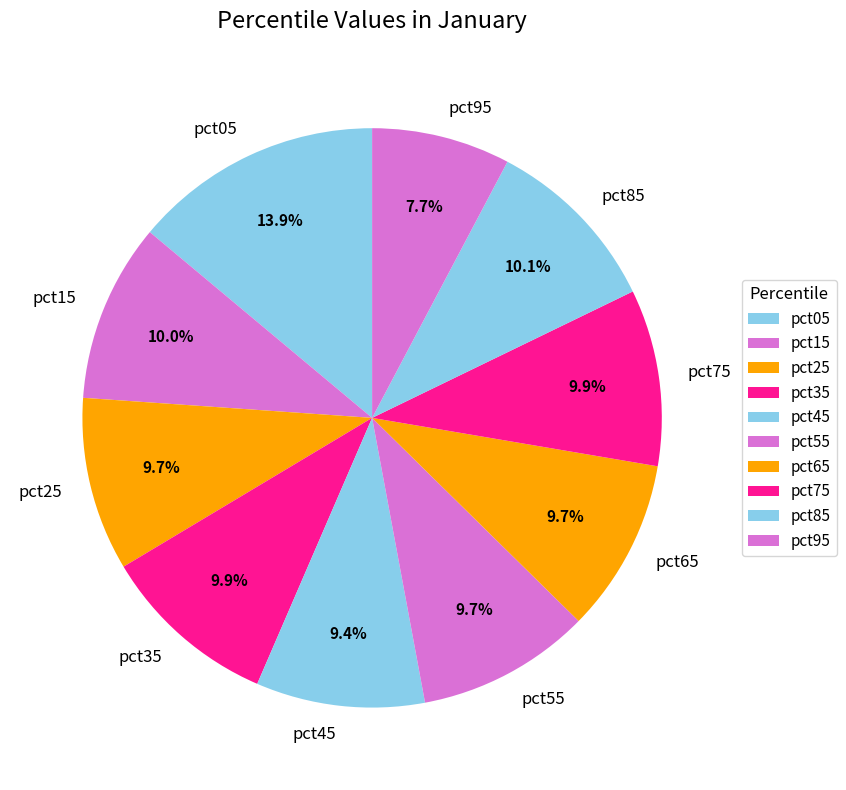

Between pct25 and pct95, which is larger?

pct25